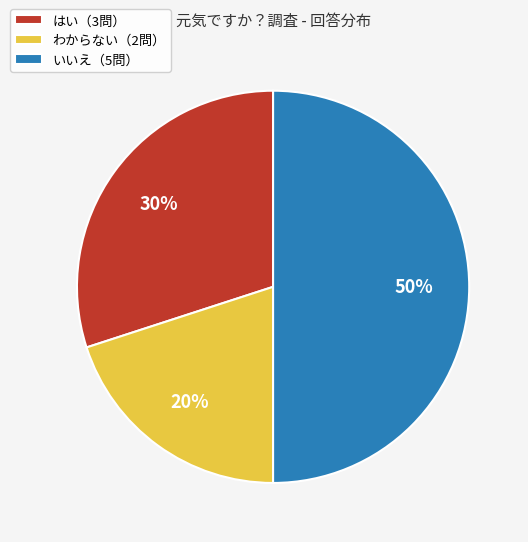

Combined, do いいえ（5問） and はい（3問） account for over 50%?

Yes